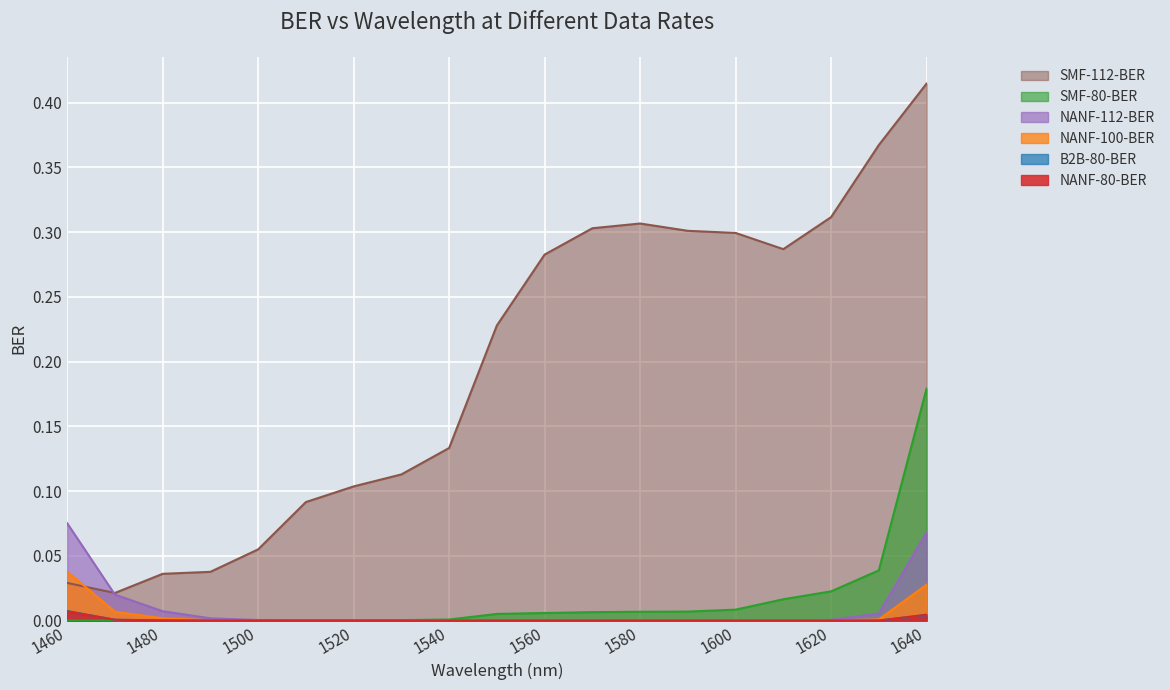

Where is the first local maximum for NANF-100-BER?

1550